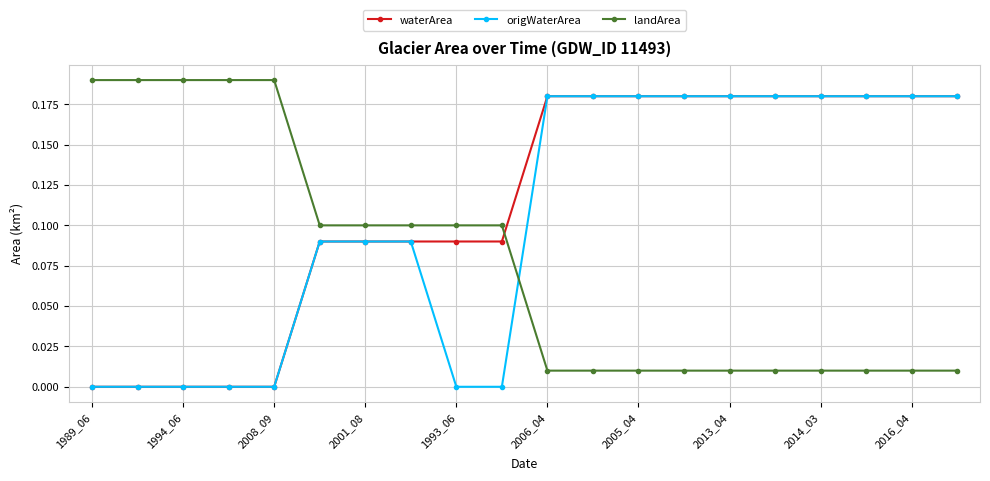

True or false: waterArea and landArea cross at least once.

True